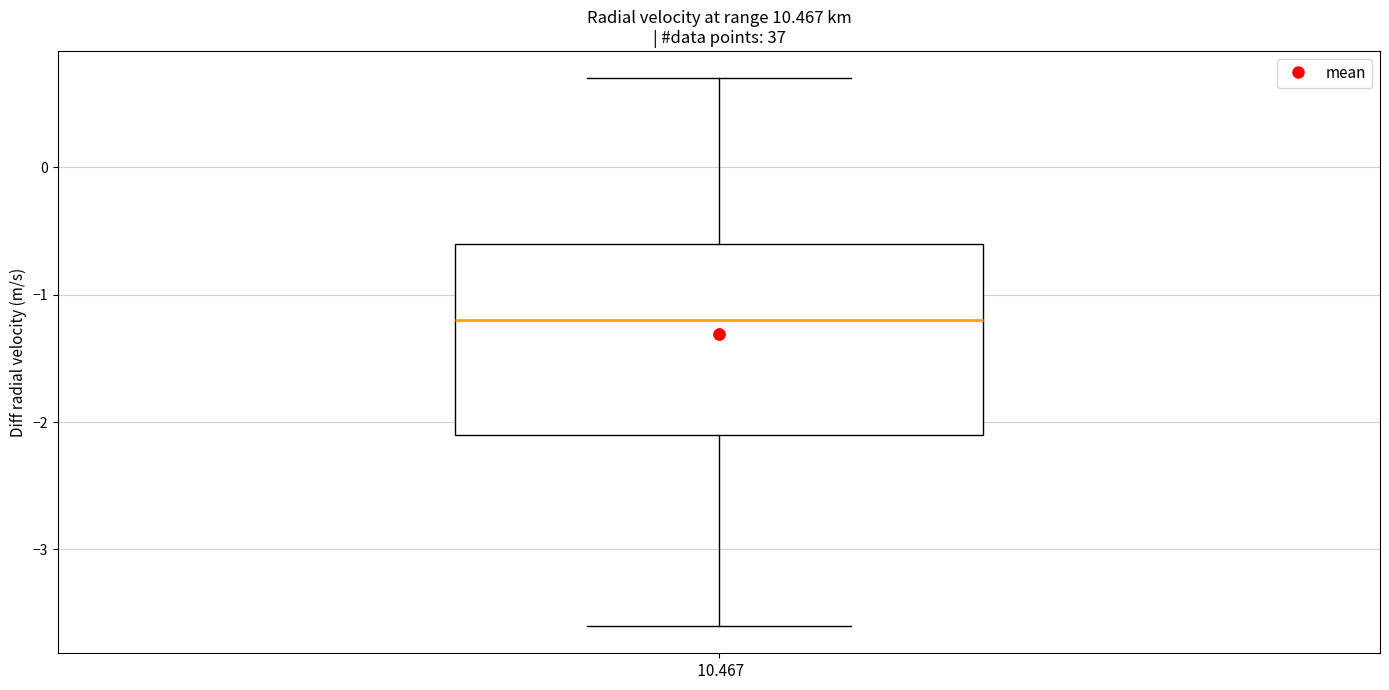

Read this box plot against the y-axis: the position of the median line, the range covered by the box, and the ends of both whiskers. The values are not printed on the chart, so give them approximately, as read against the axis.

median -1.2, box -2.1 to -0.6, whiskers -3.6 to 0.7